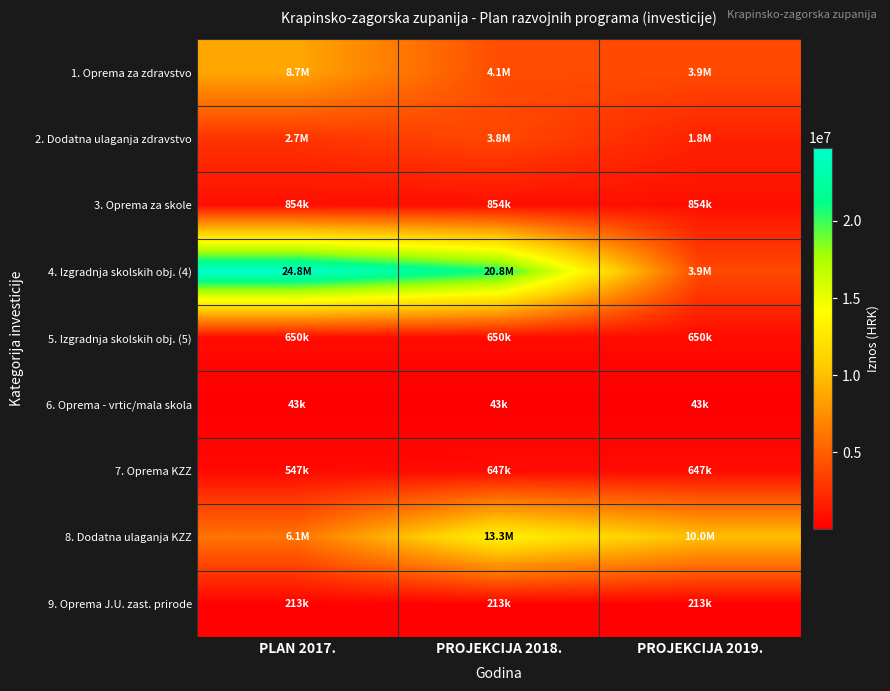

Rank the series at PLAN 2017. from highest to lowest value.

4. Izgradnja skolskih obj. (4), 1. Oprema za zdravstvo, 8. Dodatna ulaganja KZZ, 2. Dodatna ulaganja zdravstvo, 3. Oprema za skole, 5. Izgradnja skolskih obj. (5), 7. Oprema KZZ, 9. Oprema J.U. zast. prirode, 6. Oprema - vrtic/mala skola